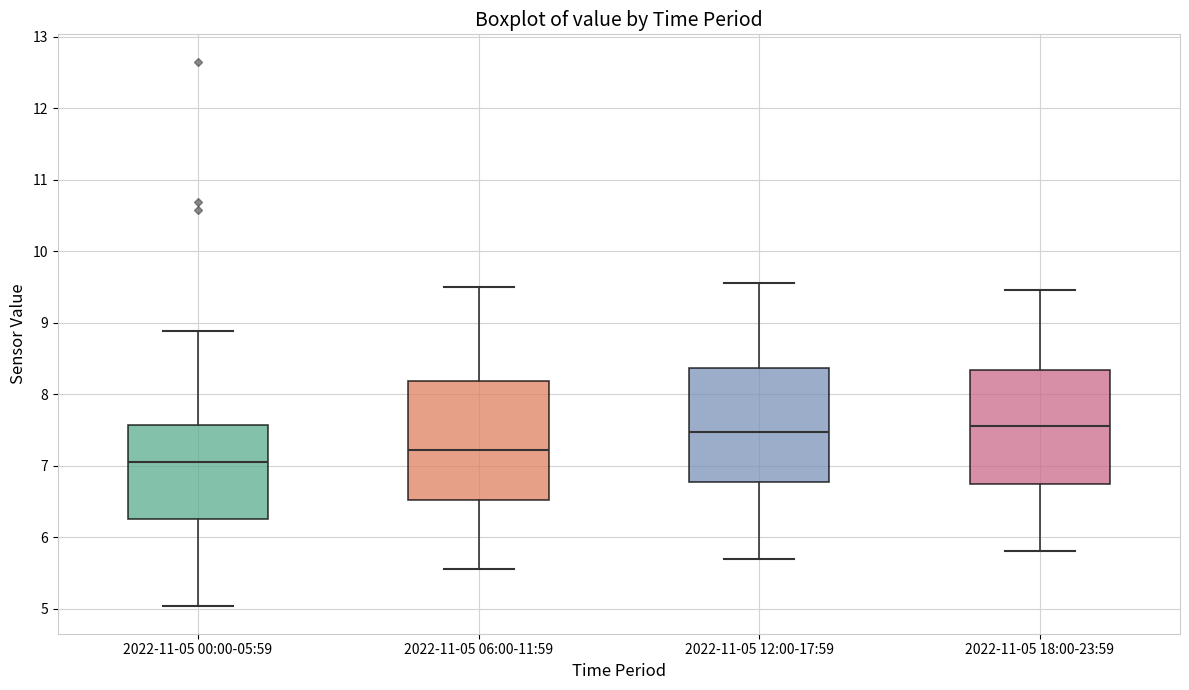

Reading left to right, transcribe this box plot: for each box, give where its median line is, the range the box spans, and where its two whiskers end, as read against the y-axis. The values are not printed on the chart, so give them approximately, as read against the axis.

2022-11-05 00:00-05:59: median 7.1, box 6.3 to 7.6, whiskers 5.0 to 8.9
2022-11-05 06:00-11:59: median 7.2, box 6.5 to 8.2, whiskers 5.6 to 9.5
2022-11-05 12:00-17:59: median 7.5, box 6.8 to 8.4, whiskers 5.7 to 9.6
2022-11-05 18:00-23:59: median 7.6, box 6.7 to 8.3, whiskers 5.8 to 9.5